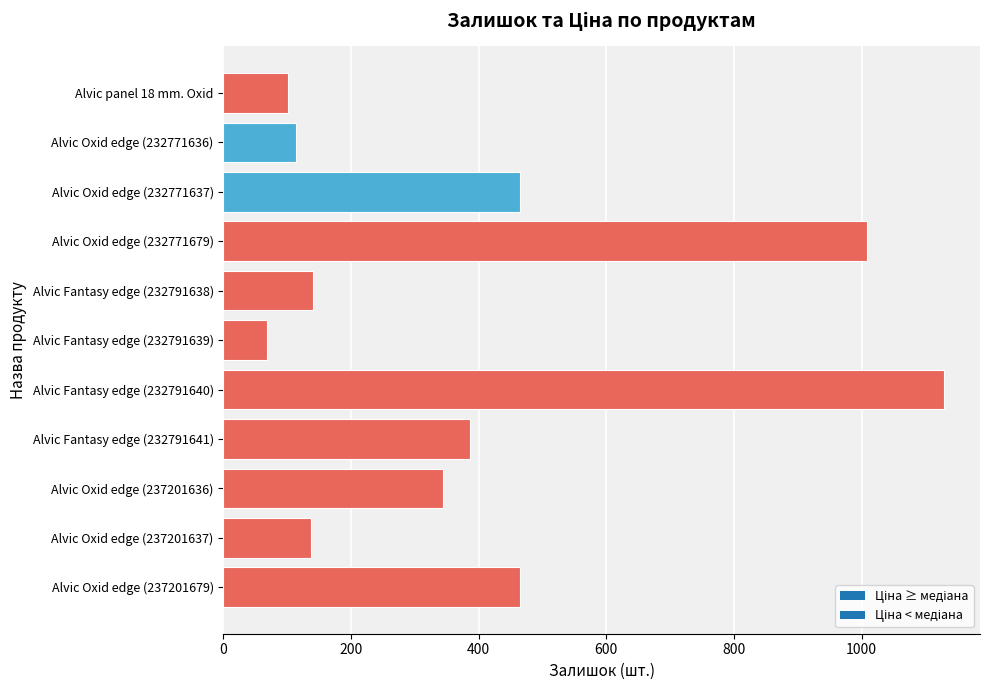

What is the approximate value at Alvic Fantasy edge (232791638)?

140